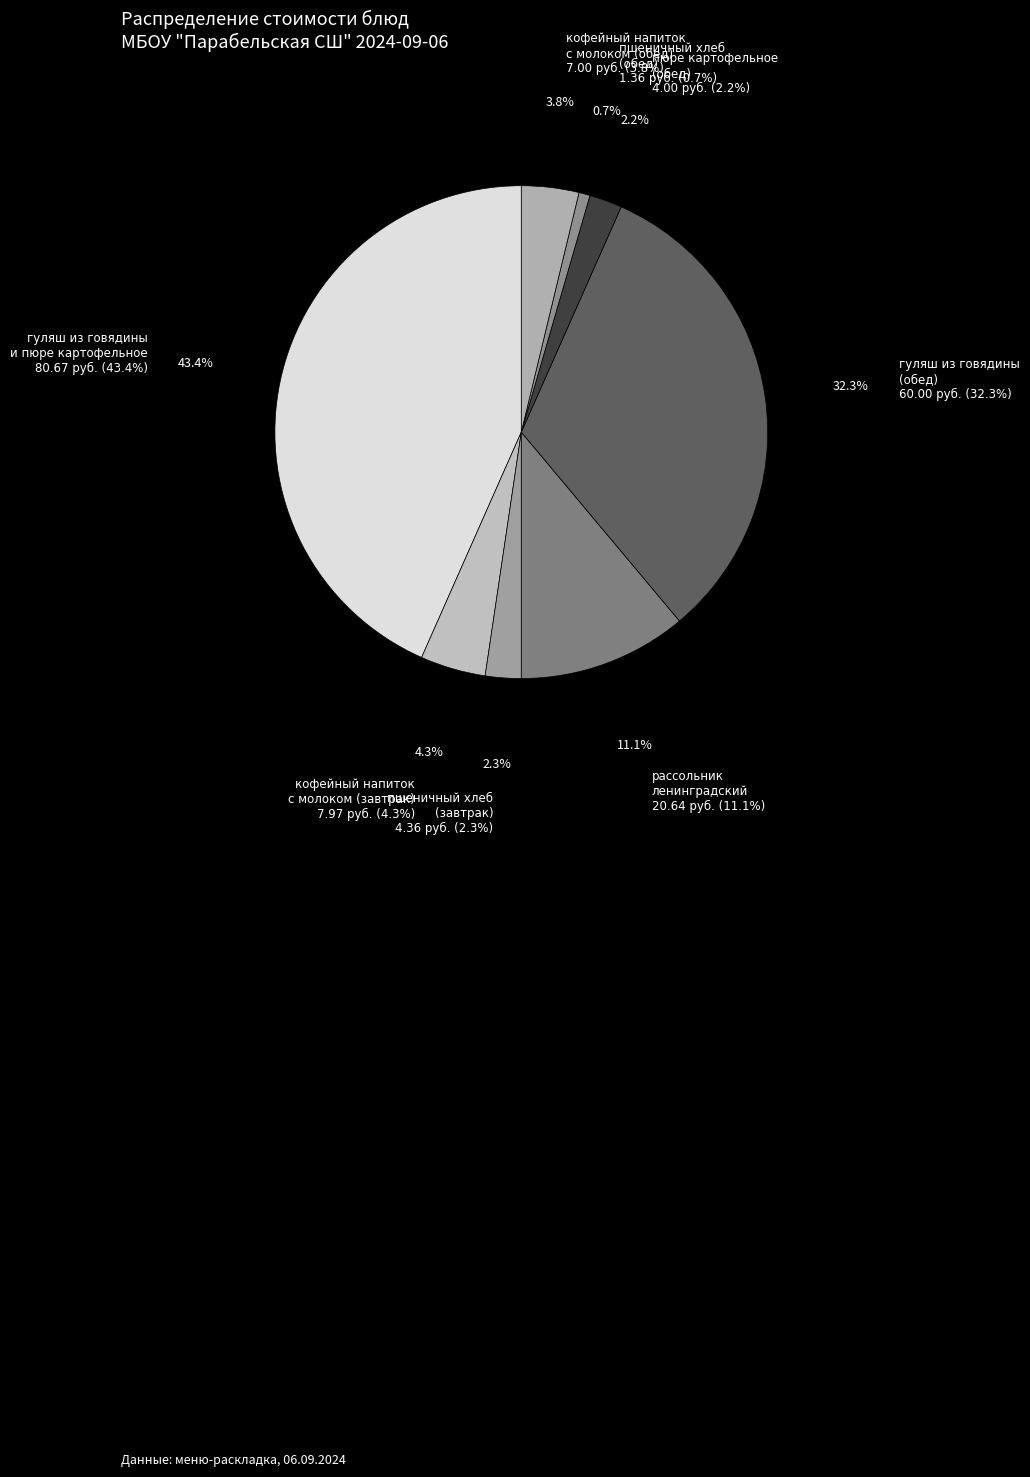

What percentage is NOT represented by кофейный напиток с молоком (обед)?

96.2%